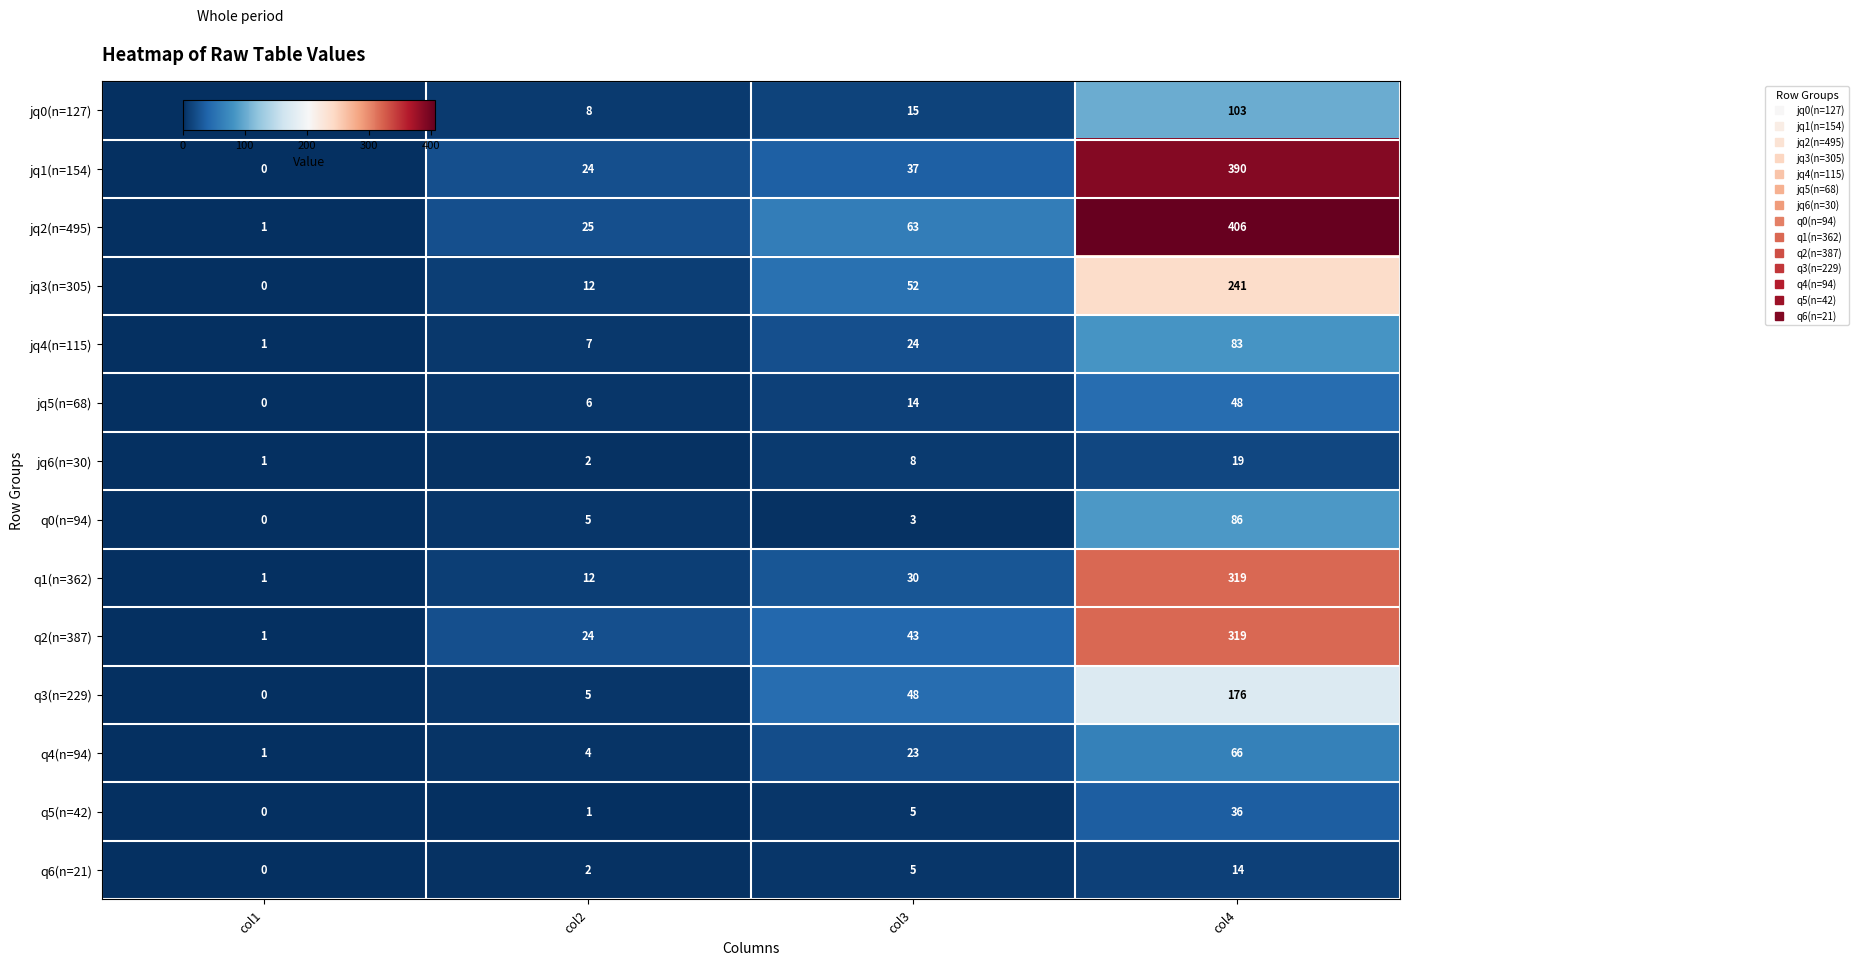

List the labels in order of jq6(n=30) value, largest first.

col4, col3, col2, col1